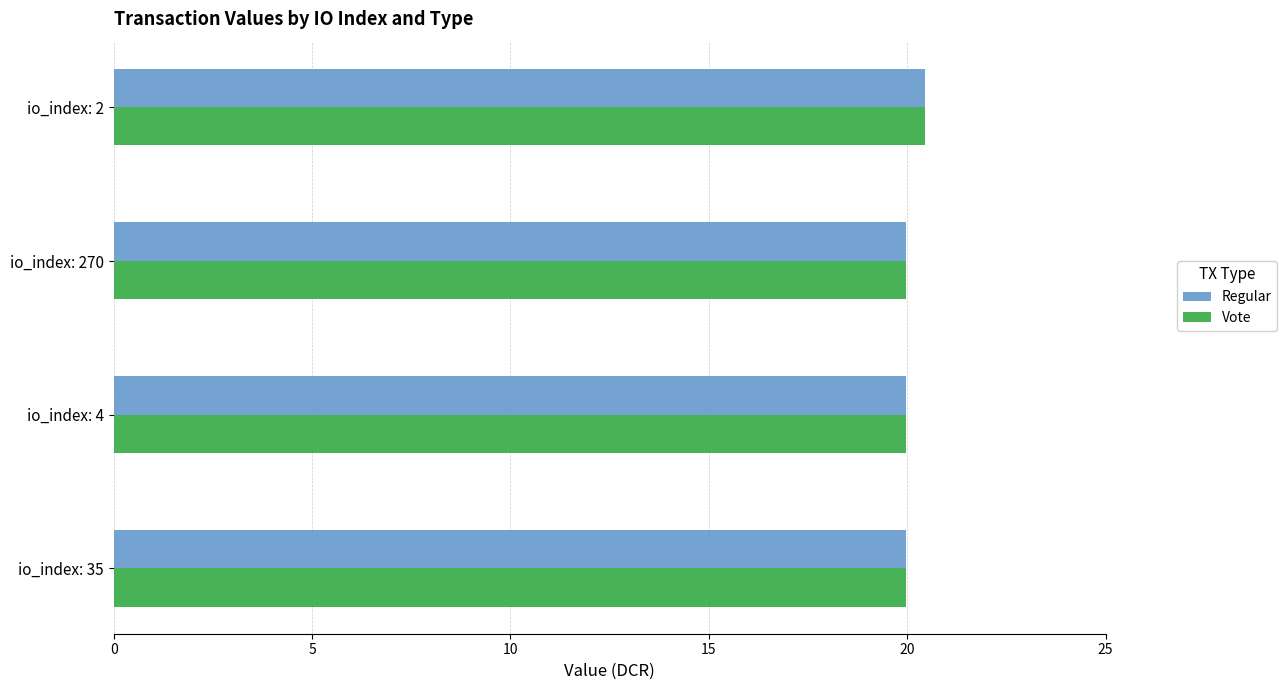

What is the total value across all series at io_index: 35?

40.0